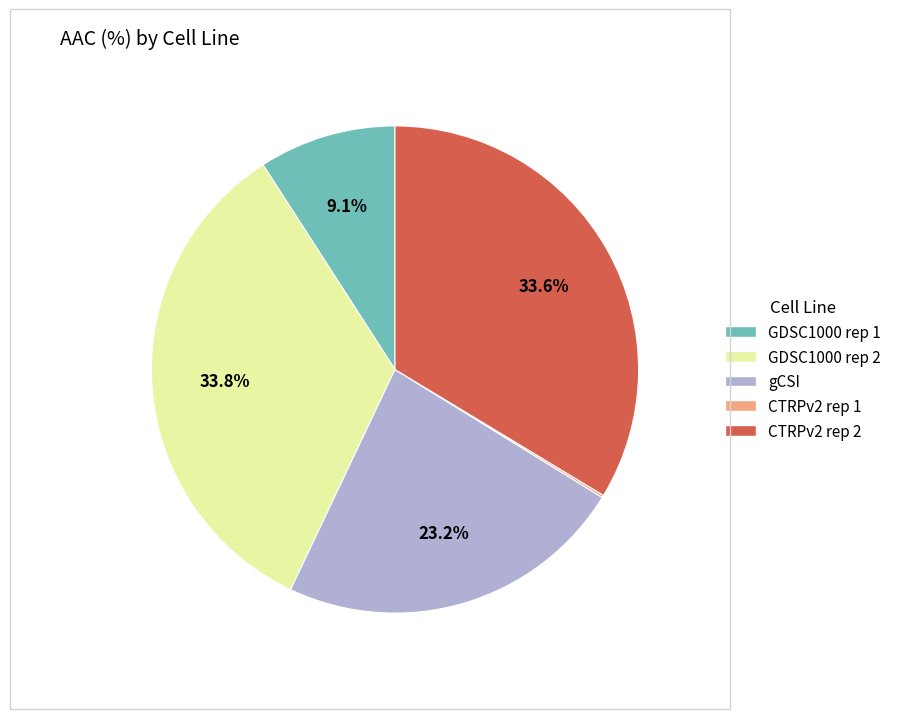

What is the total percentage of gCSI and CTRPv2 rep 2?

56.9%